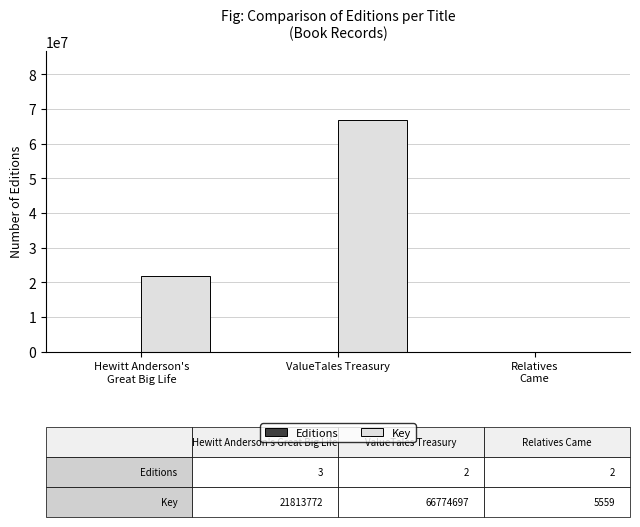

The Key series shows 66774697 at ValueTales Treasury. True or false?

True